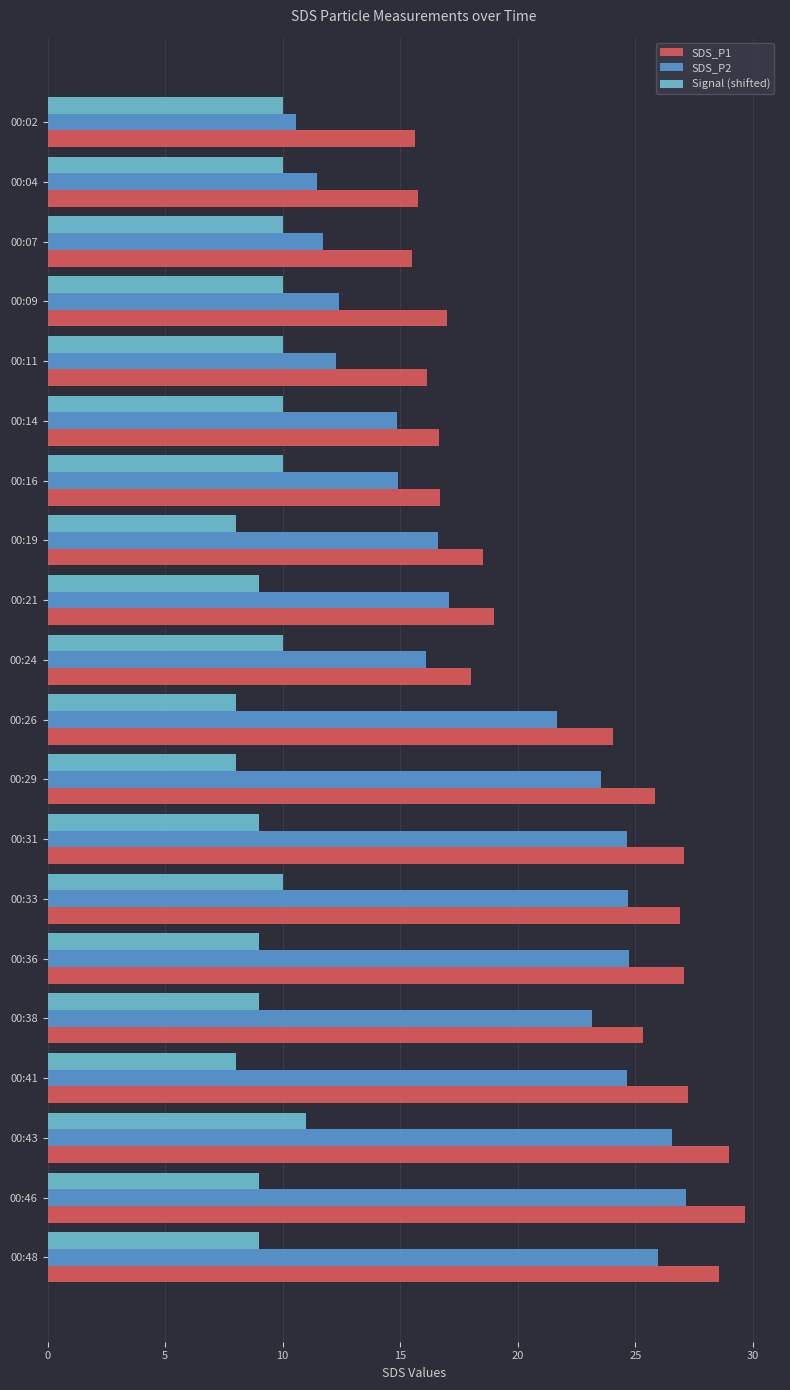

What is the difference between the Signal (shifted) values at 00:46 and 00:19?

1.0